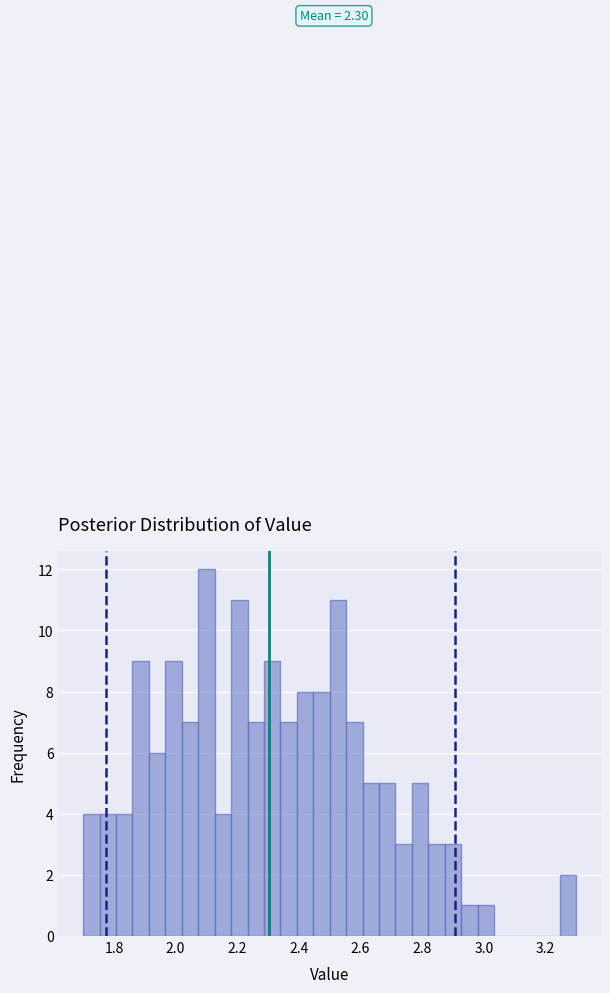

Around what value on the x-axis is the tallest bar? Give the approximate position of its centre, as read against the axis.

2.10